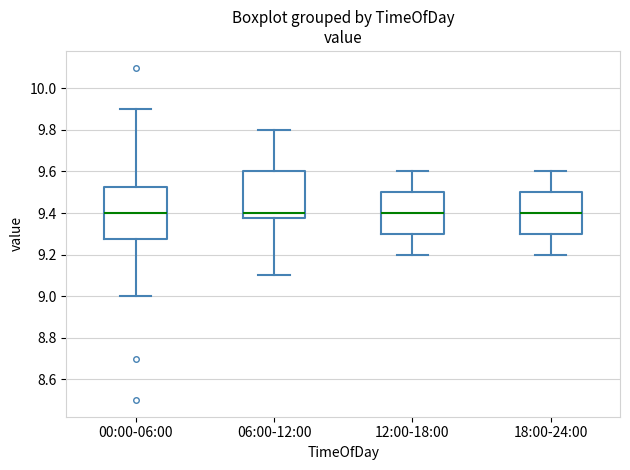

Where is the lower edge of the box for 06:00-12:00 on the y-axis? The values are not printed on the chart, so give them approximately, as read against the axis.

9.38